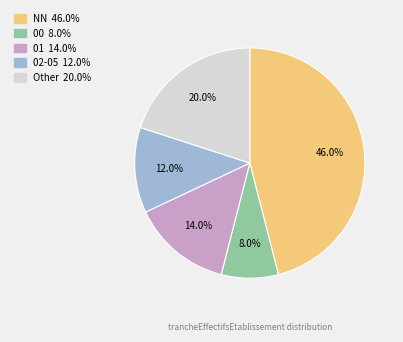

Does any single category account for the majority?

No